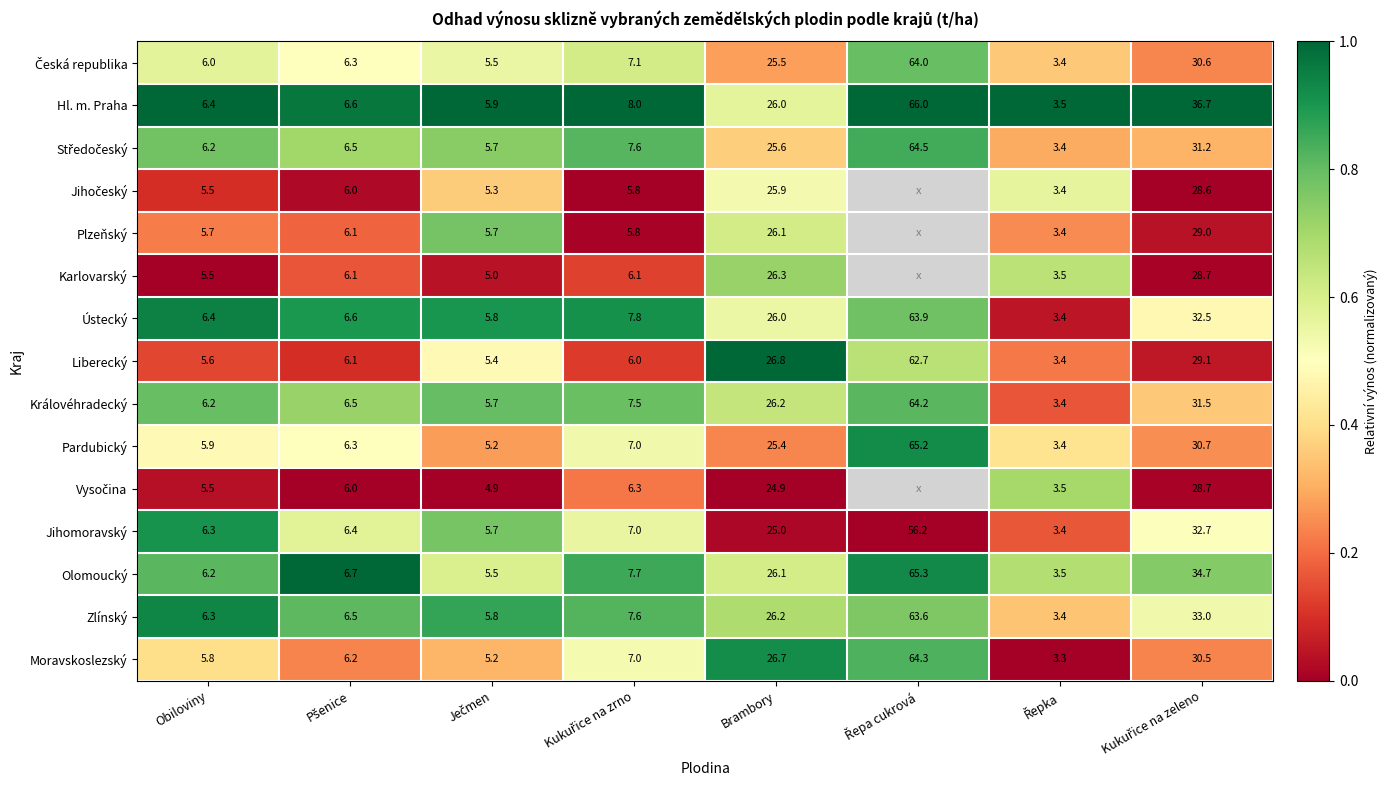

At which category does the chart reach its peak across all series?

Řepa cukrová